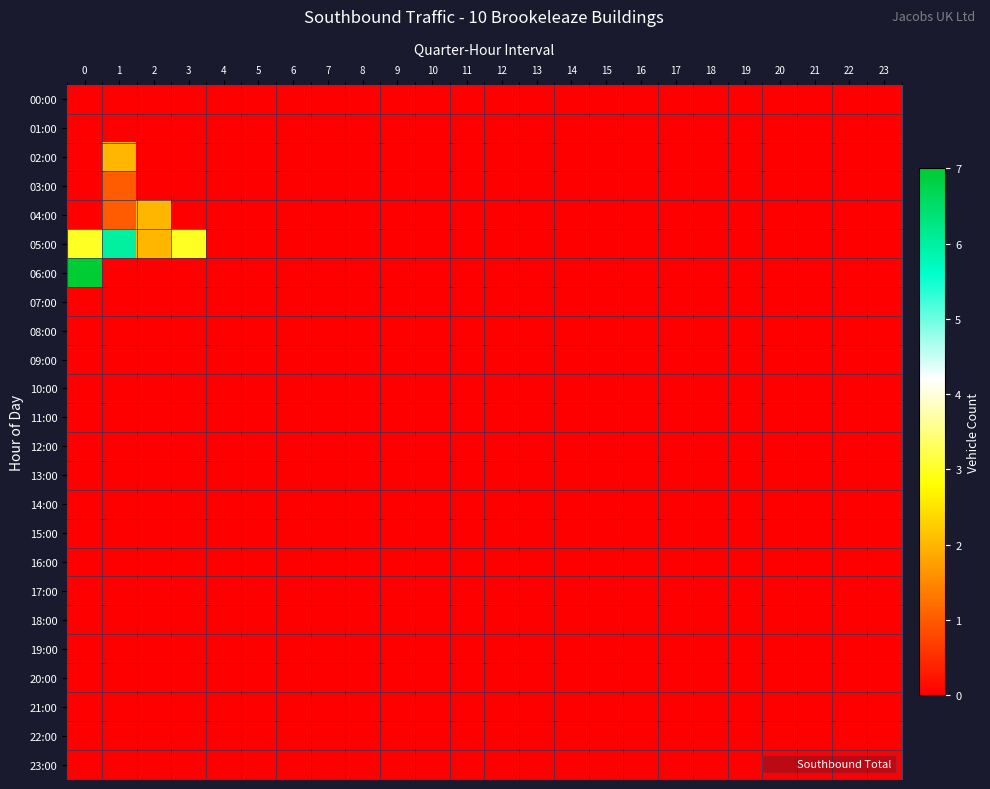

Count the number of data series in this chart.

24